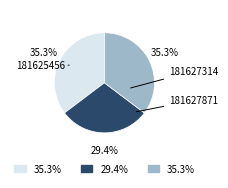

The 181625456 slice represents 35% of the pie. True or false?

True